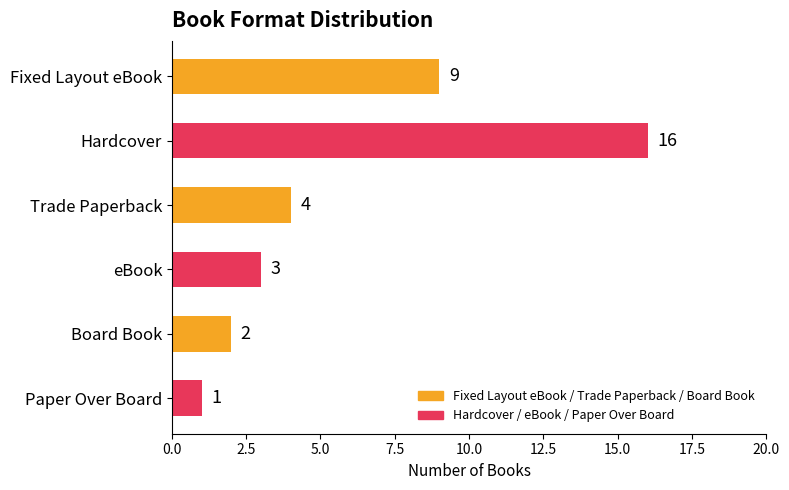

Is it true that the value at eBook is 3?

True